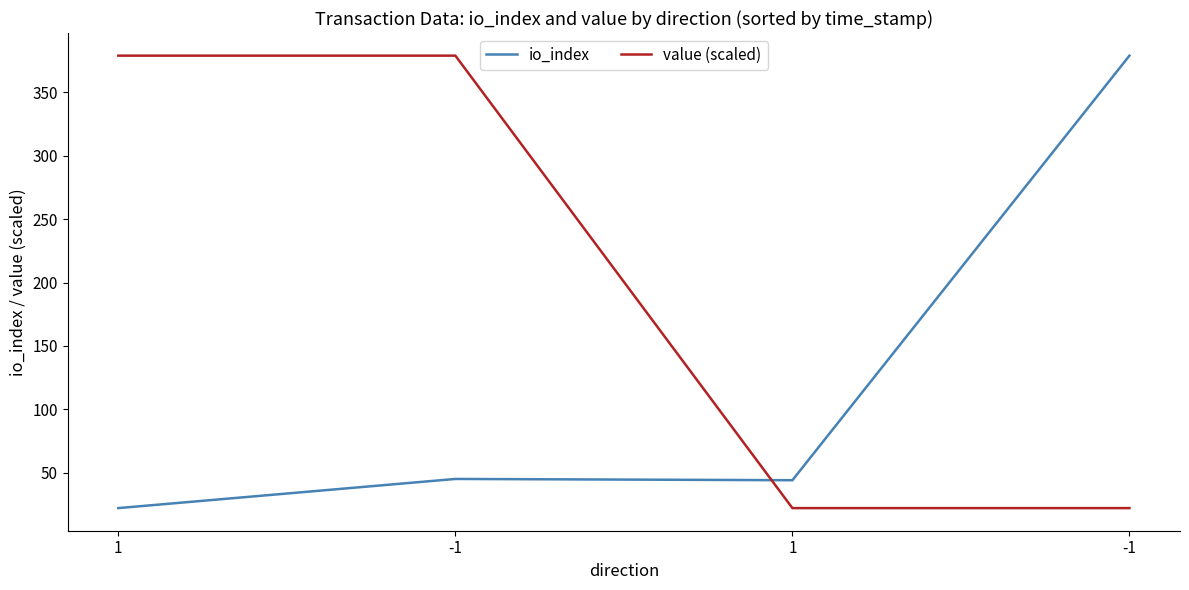

Which has a higher value, 1 or -1?

-1